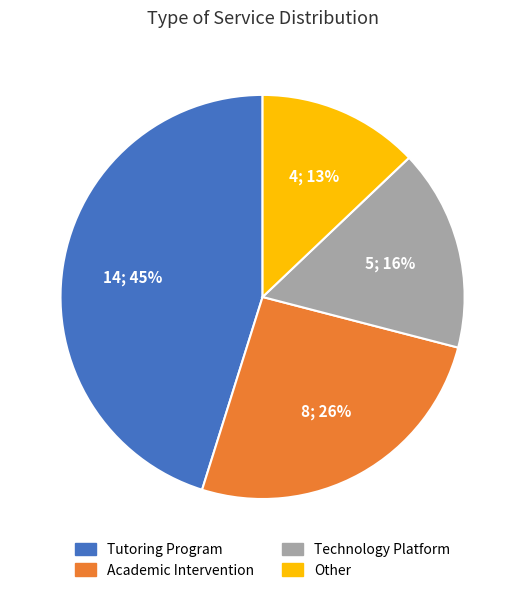

Rank the categories by value from lowest to highest.

Other, Technology Platform, Academic Intervention, Tutoring Program